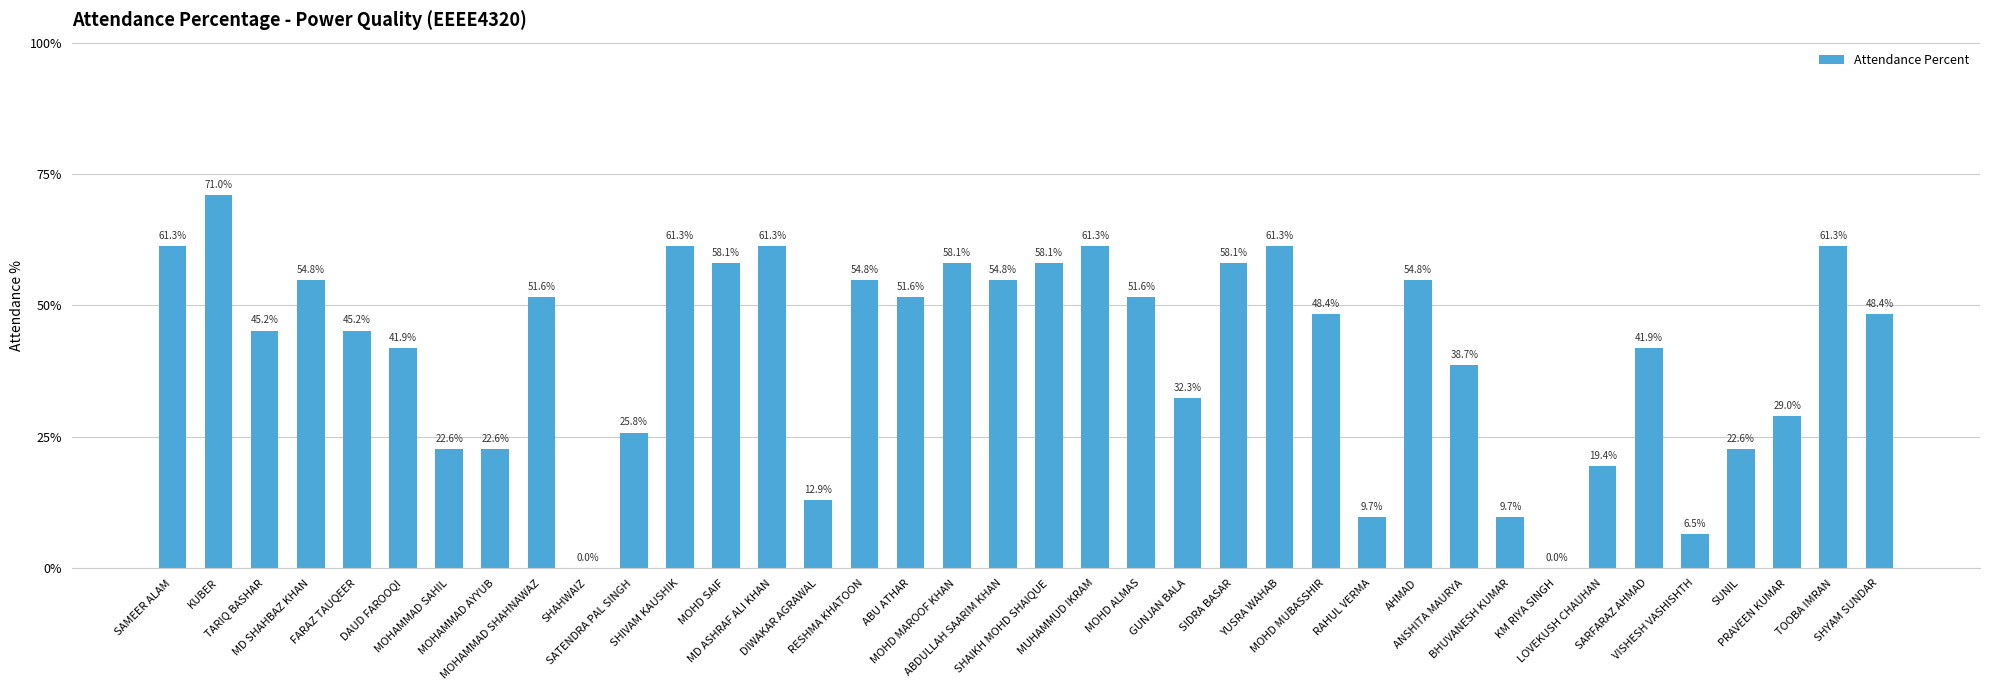

How many values are above zero?

36